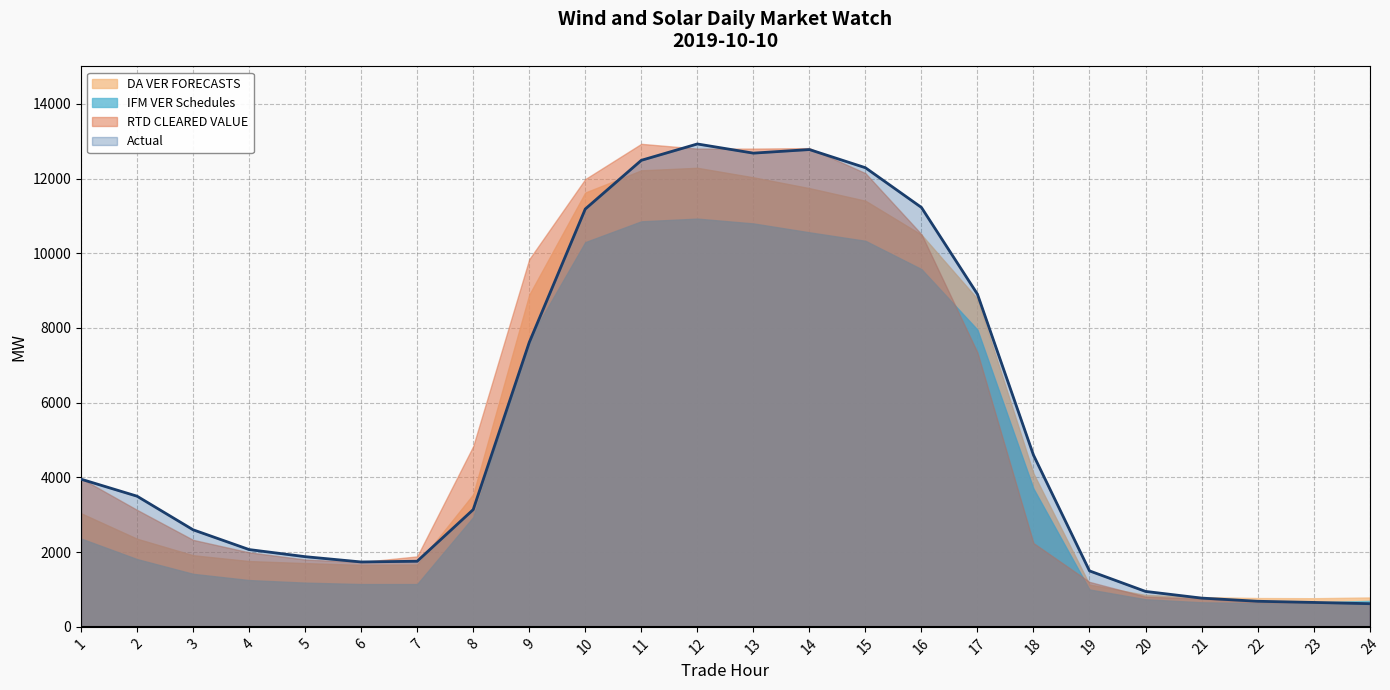

What is the value of the RTD CLEARED VALUE point at the 2nd from the left?

3131.1